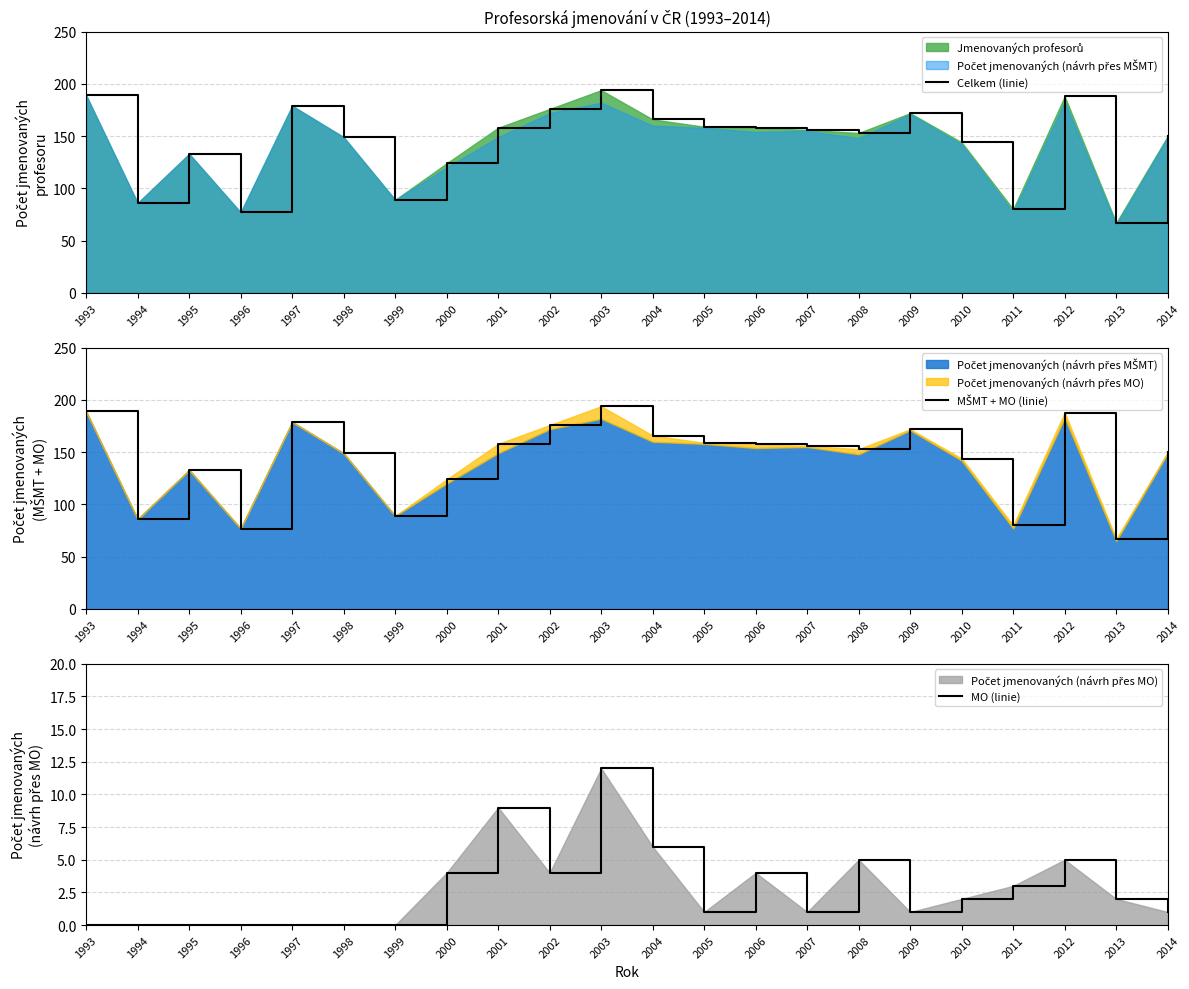

At which label does MO (linie) first exceed 2?

2000